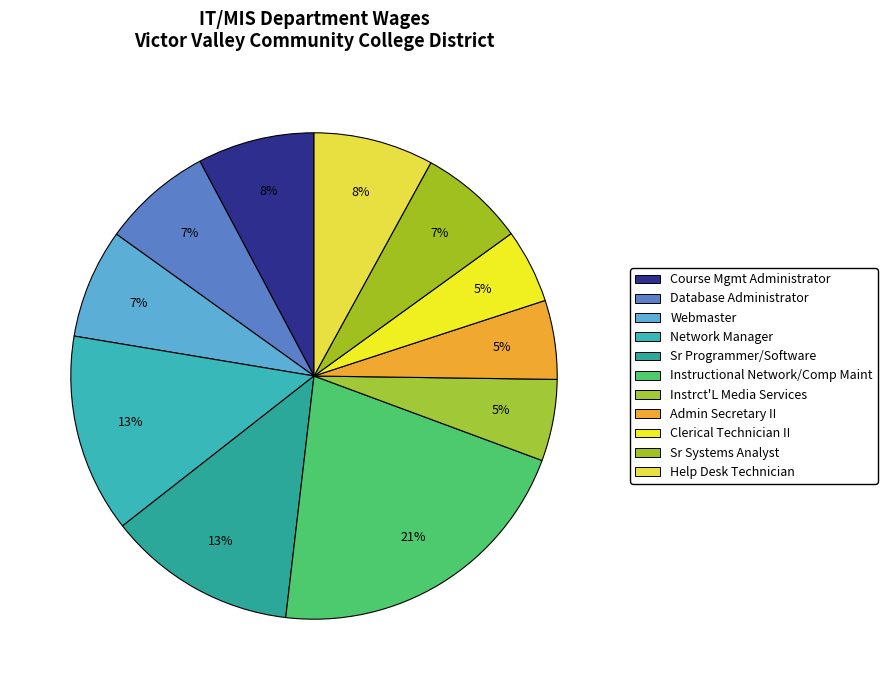

How many segments does this pie chart have?

11